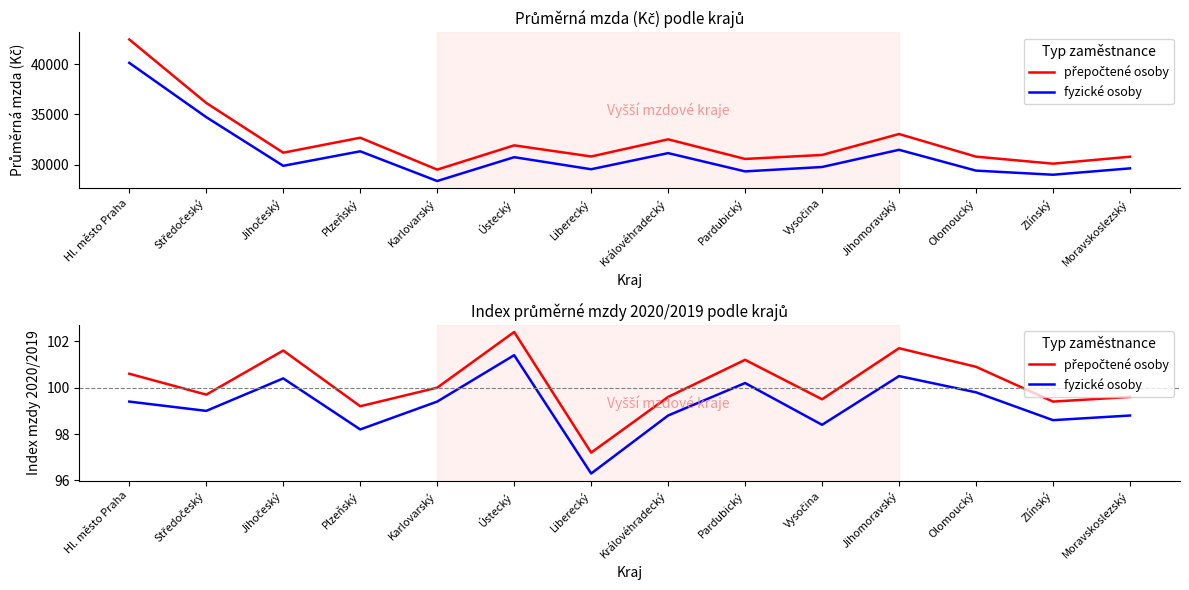

In fyzické osoby, how many points are higher than both neighbors (excluding endpoints)?

4